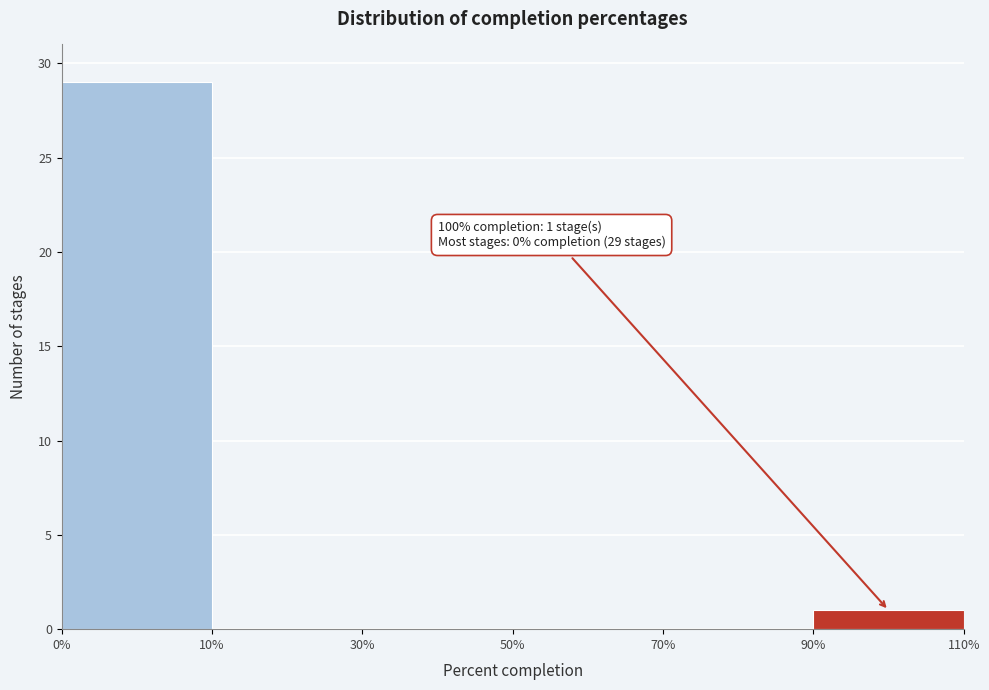

Reading left to right, extract all data points from this chart.

0%=29	10%=0	30%=0	50%=0	70%=0	90%=1